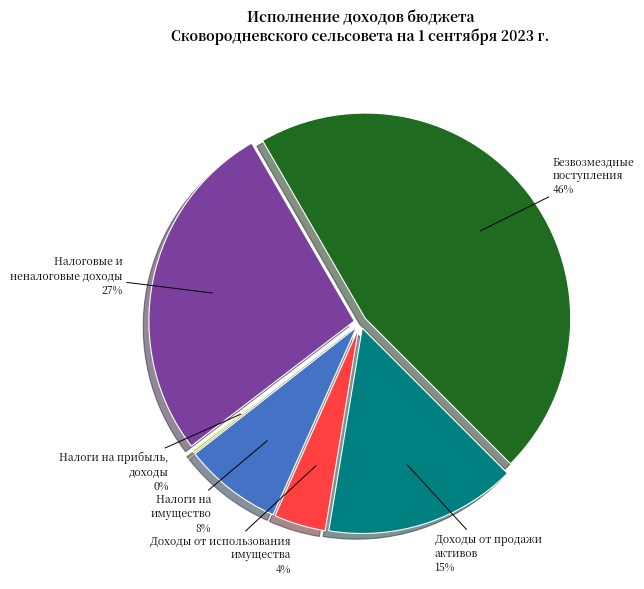

What percentage is the НАЛОГОВЫЕ И НЕНАЛОГОВЫЕ ДОХОДЫ slice, to the nearest percent?

27%